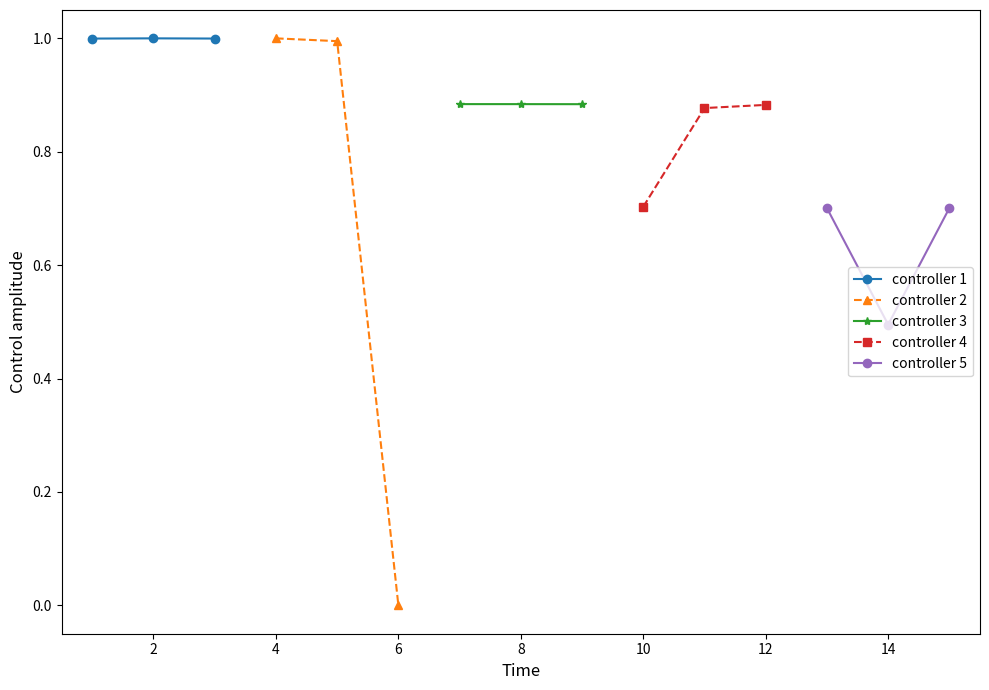

At which label does controller 2 reach its minimum?

6